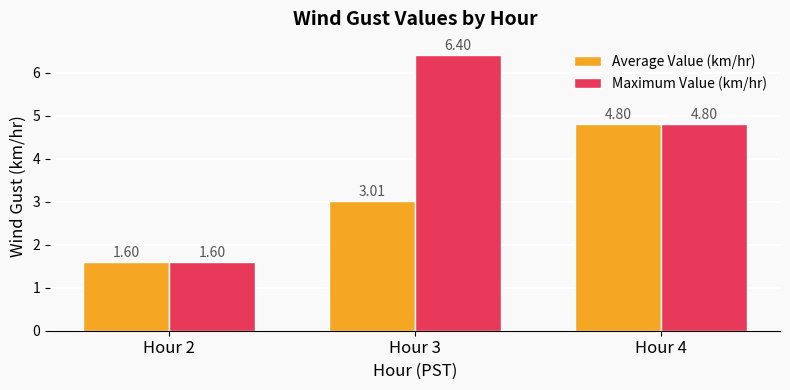

Does the chart contain any negative values?

No